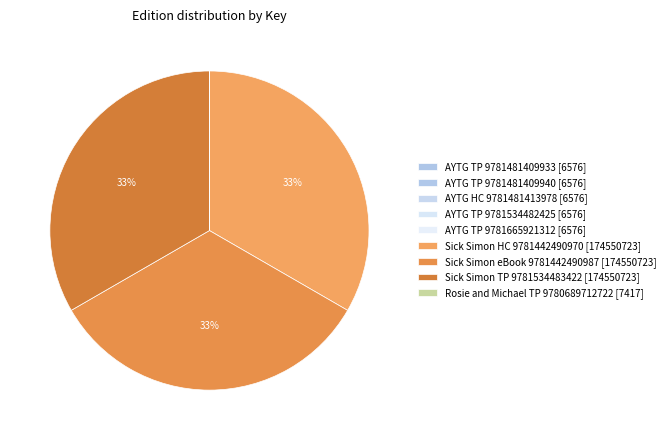

Which slice is the largest?

Sick Simon (Hardcover 9781442490970)